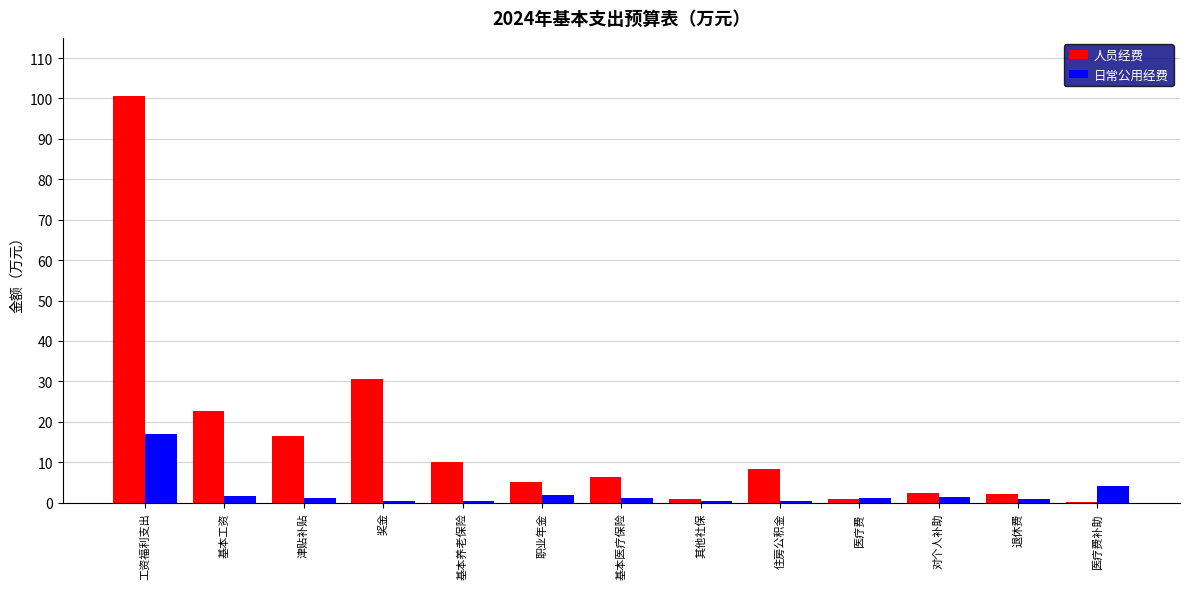

Is the value of 日常公用经费 at 退休费 greater than the value of 人员经费 at 职业年金?

No